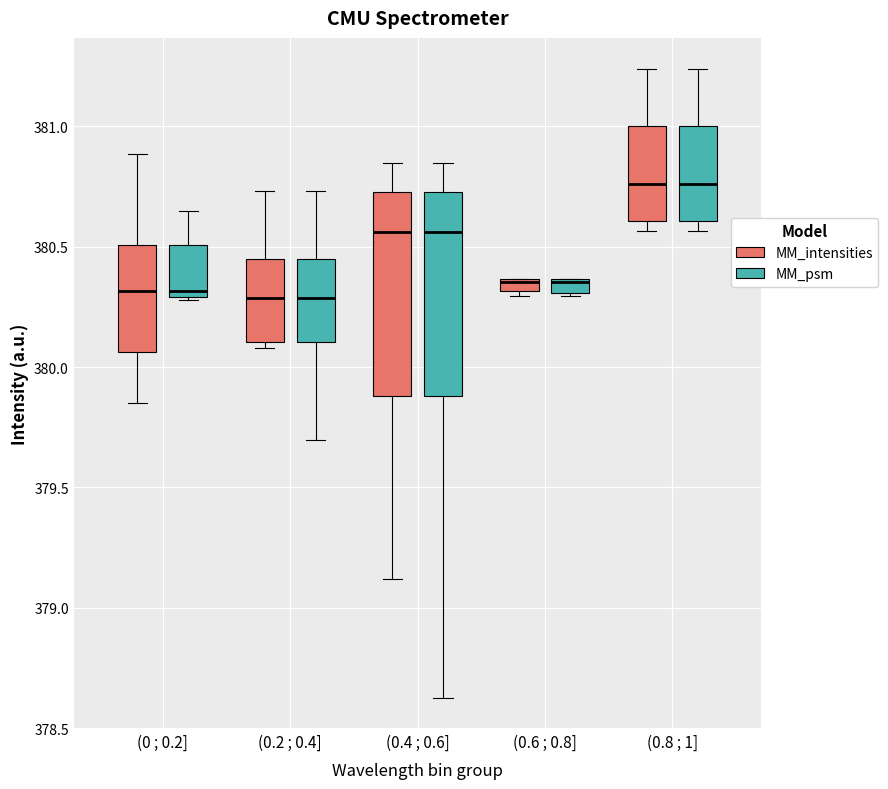

Where is the lower edge of the box for (0.6 ; 0.8] (MM_psm) on the y-axis? The values are not printed on the chart, so give them approximately, as read against the axis.

380.30